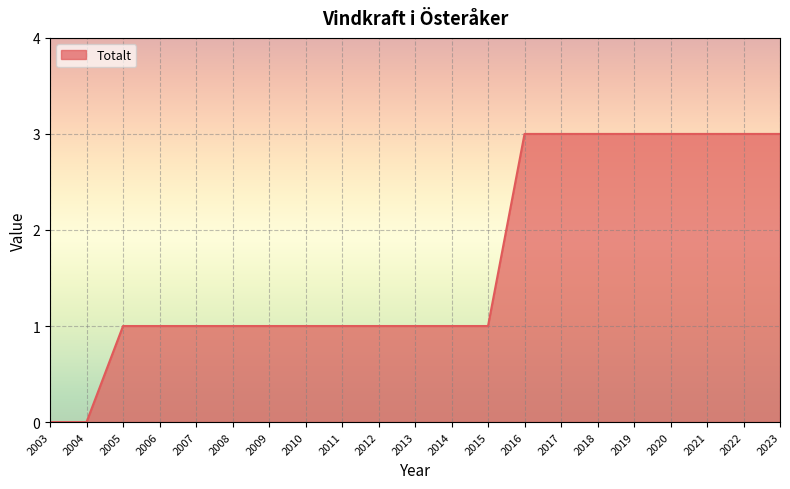

What is the change in value from 2003 to 2023?

+3